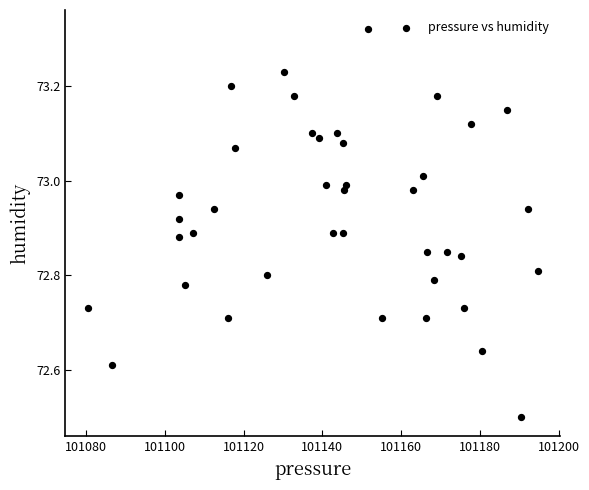

What is the range of Y values (max minus min)?

0.8